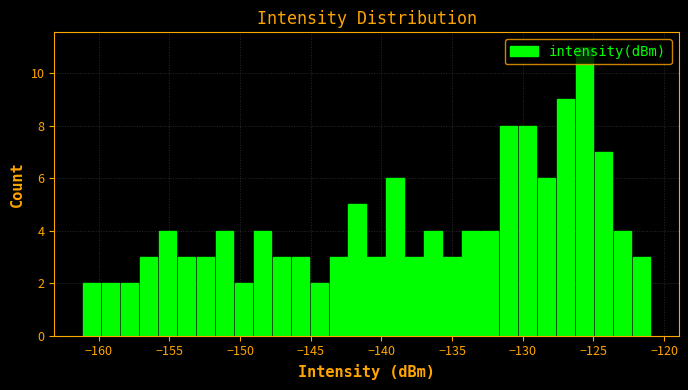

Around what value on the x-axis is the tallest bar? Give the approximate position of its centre, as read against the axis.

-125.5